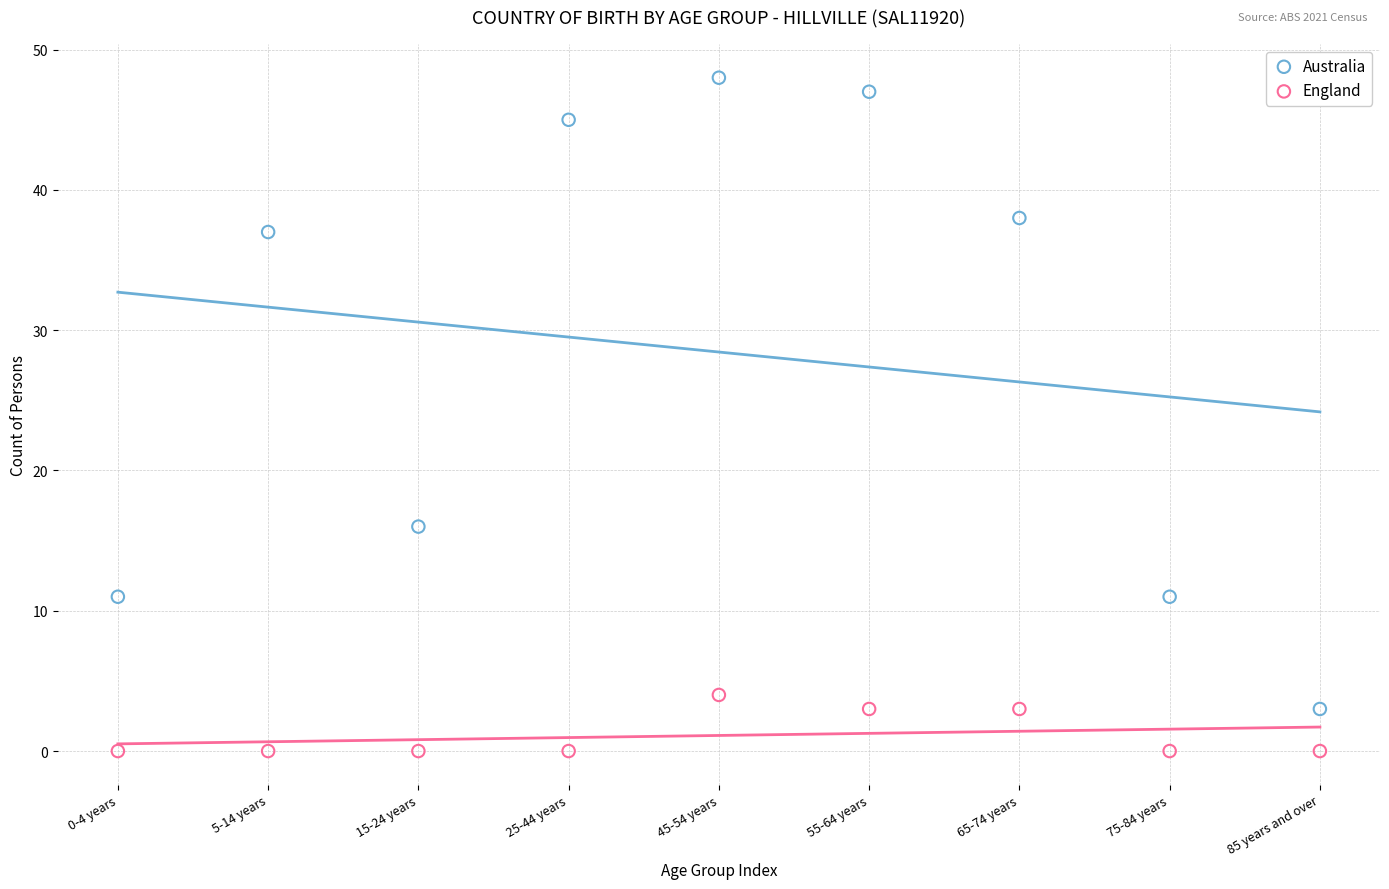

Which series contains the highest Y value?

Australia